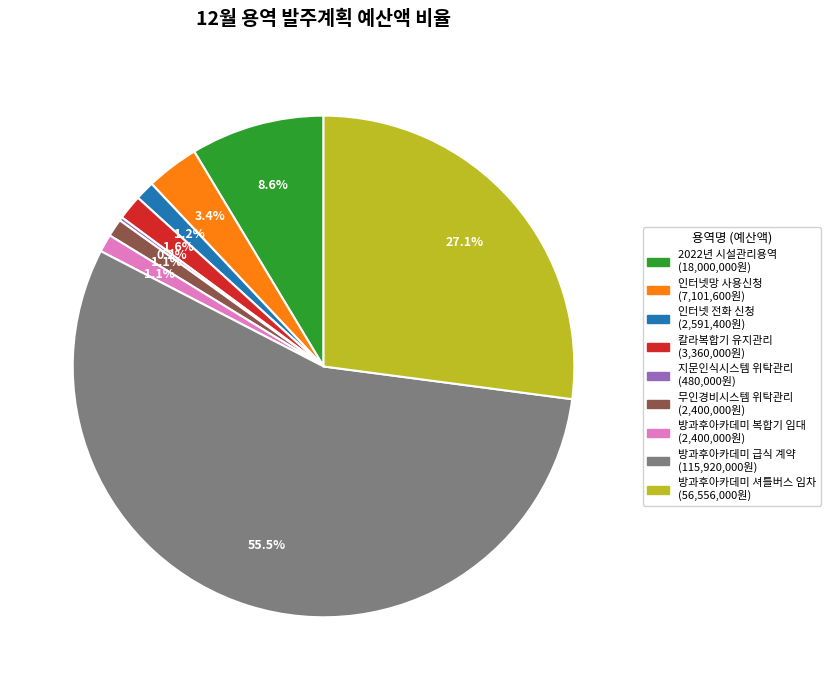

Combined, do 칼라복합기 유지관리 and 방과후아카데미 복합기 임대 account for over 50%?

No